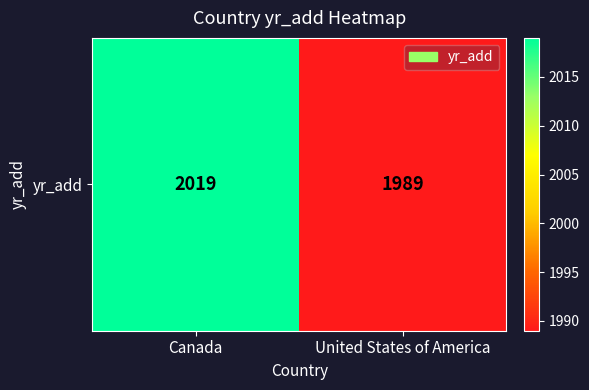

Is it true that the value at United States of America is 1989?

True